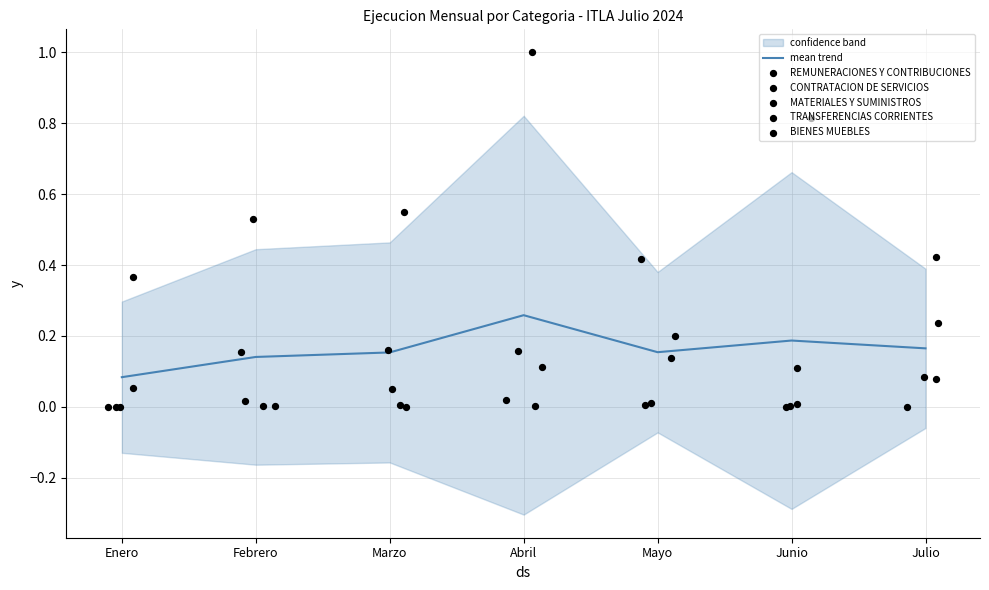

Which series has the largest total across all categories?

REMUNERACIONES Y CONTRIBUCIONES